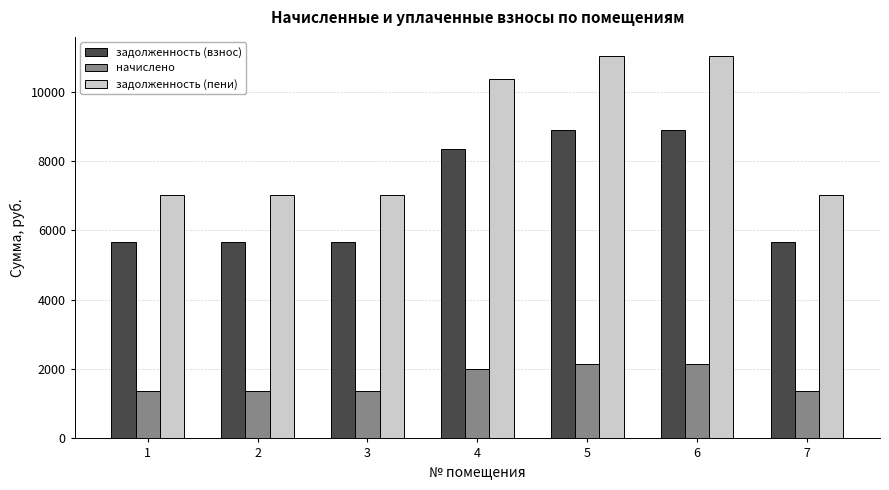

What is the spread (max minus min) of values at 1?

5661.6